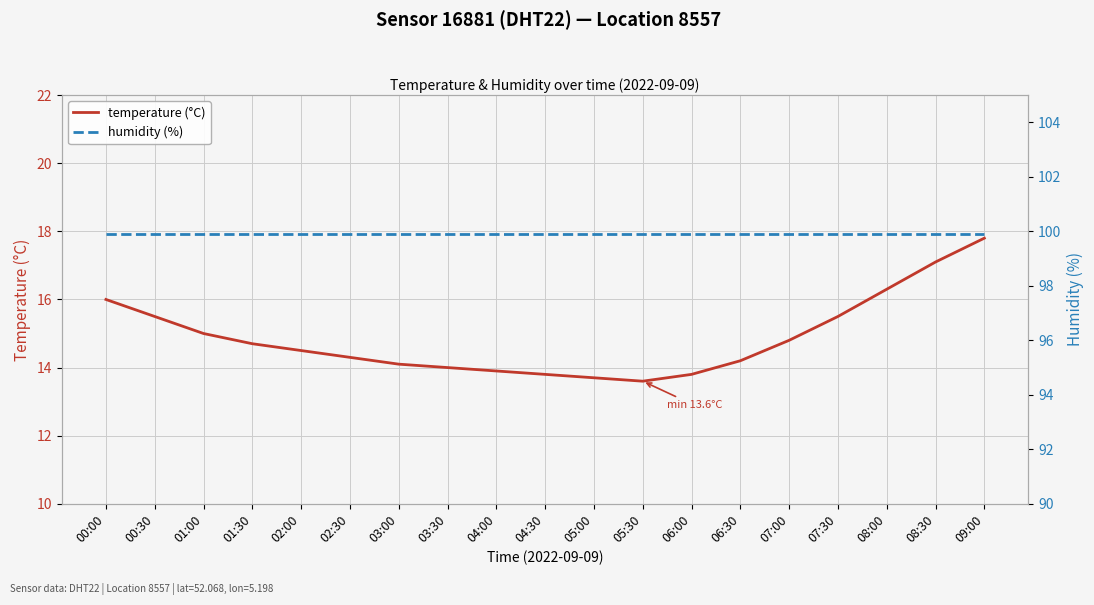

Count the number of categories in the chart.

19